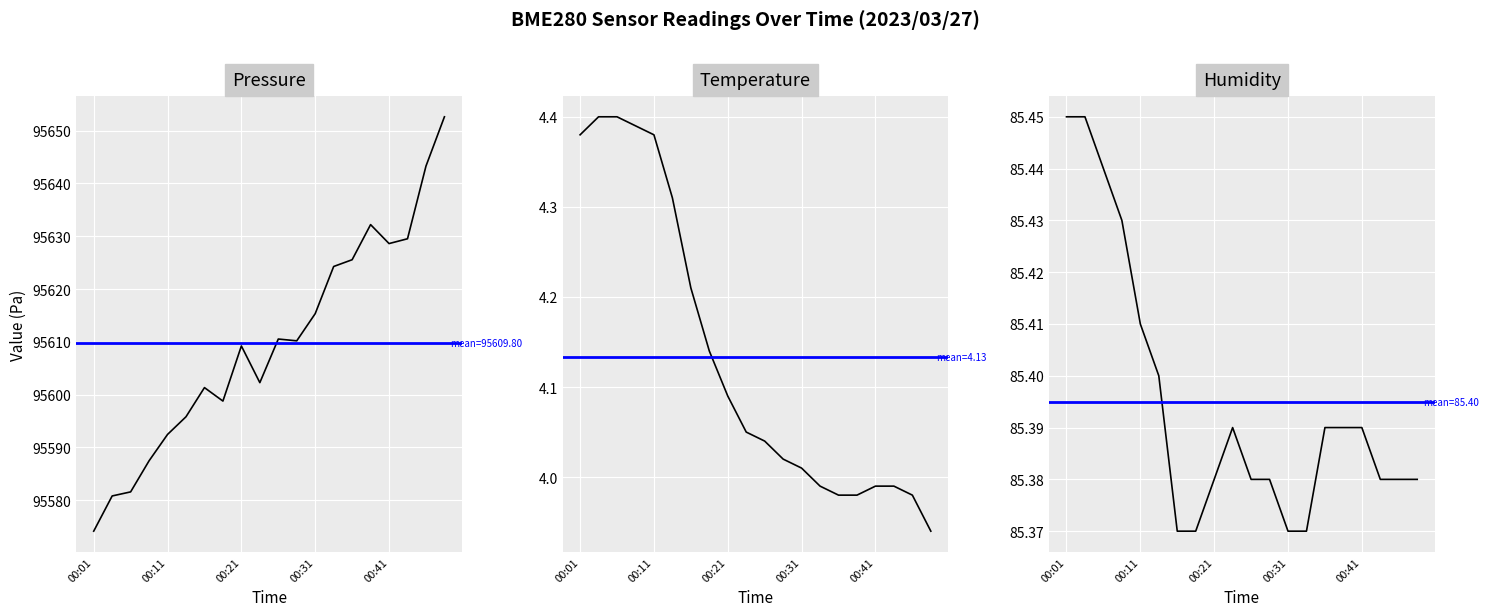

Which series changed the most between 5 and 18?

BME280_pressure